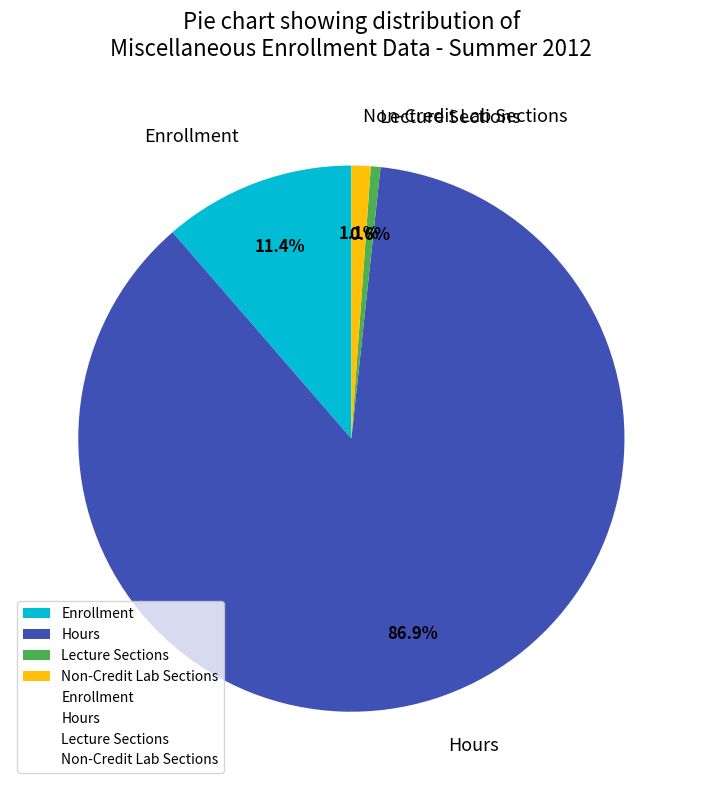

Which category accounts for the majority?

Hours